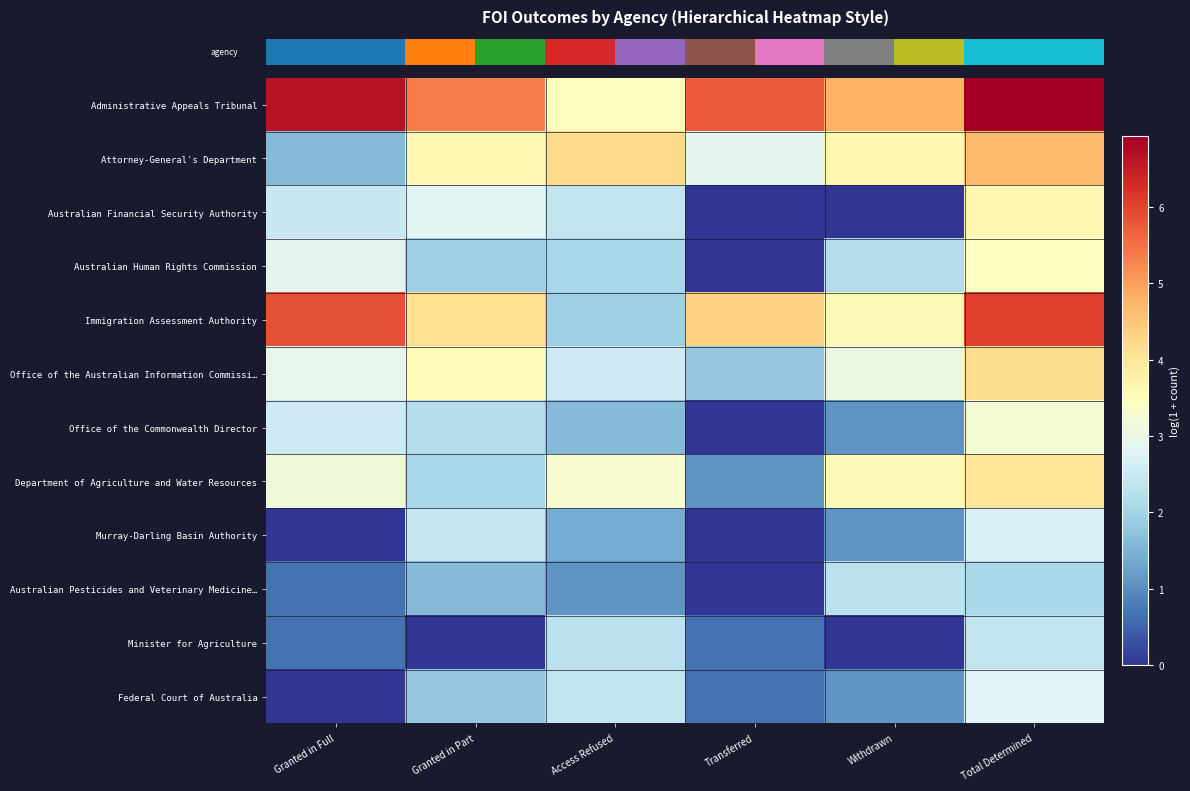

The value of row_6 at Transferred is 0.0. True or false?

True